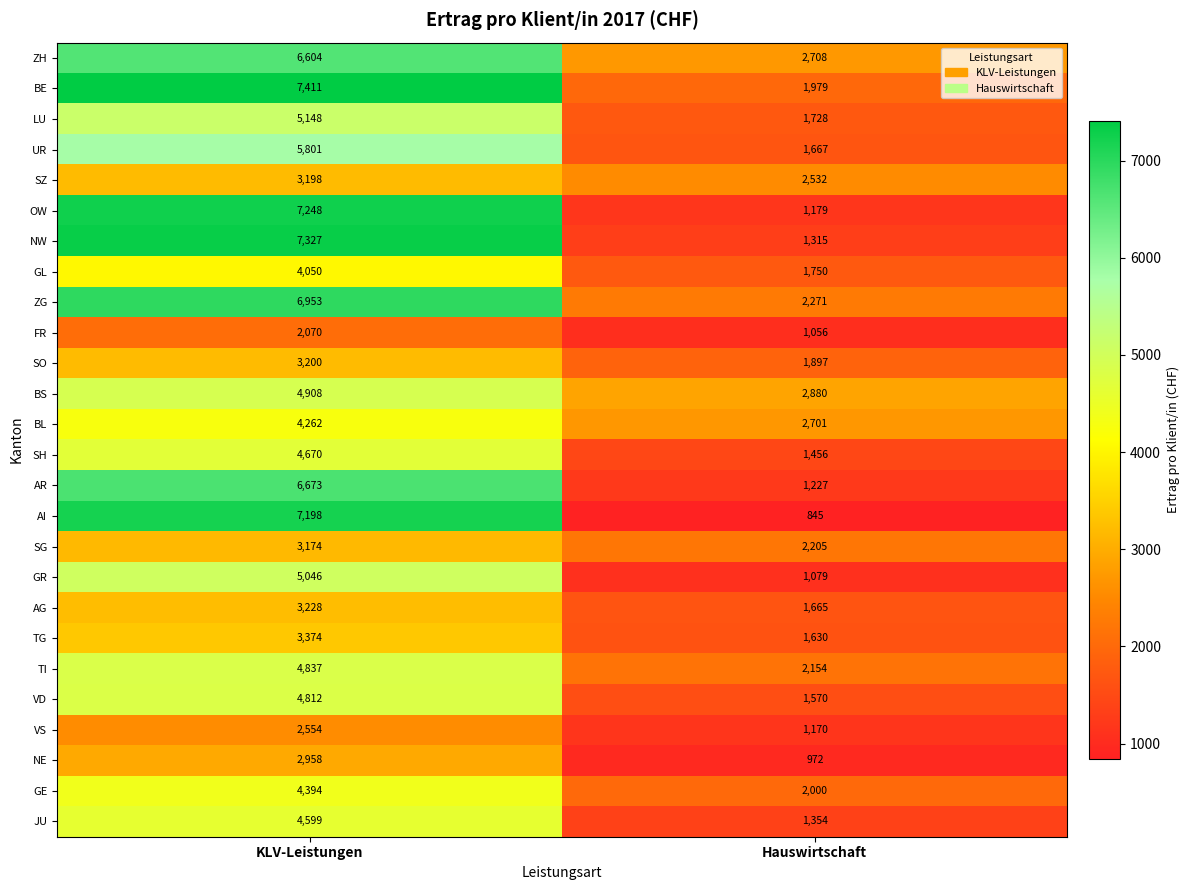

The value of NW at KLV-Leistungen is 2941. True or false?

False